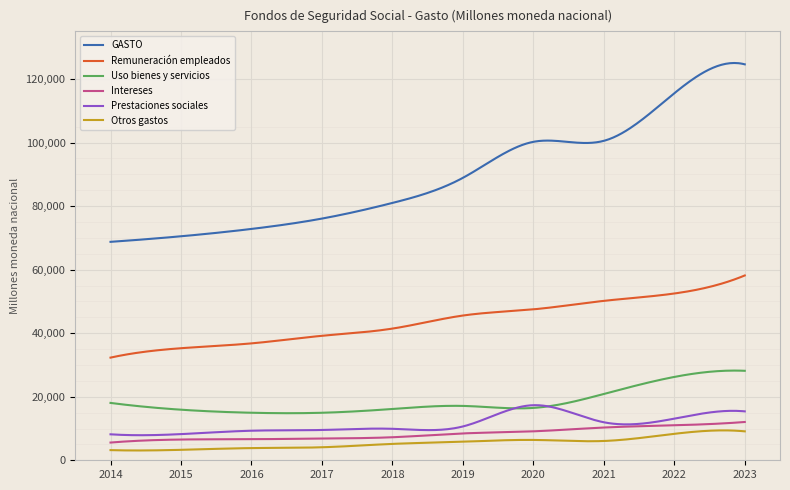

True or false: Intereses and Remuneración empleados intersect in this chart.

False